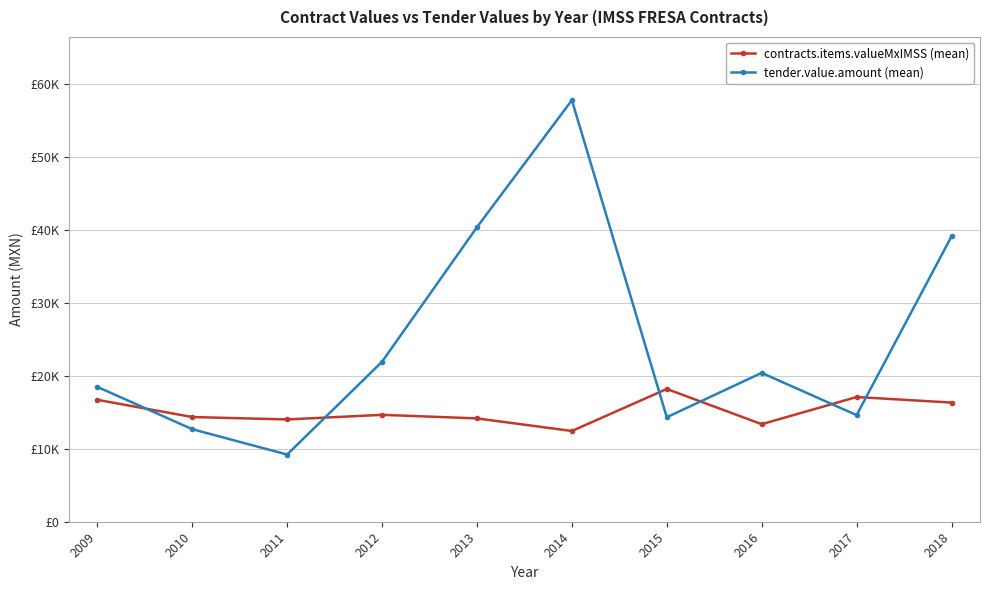

List the series in order of their overall mean, highest first.

tender.value.amount (mean), contracts.items.valueMxIMSS (mean)